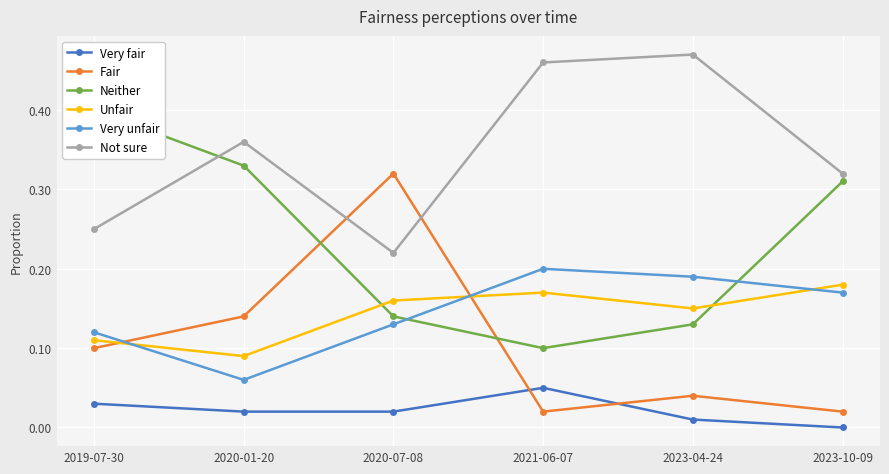

What is the label of the 2nd point from the right?

2023-04-24